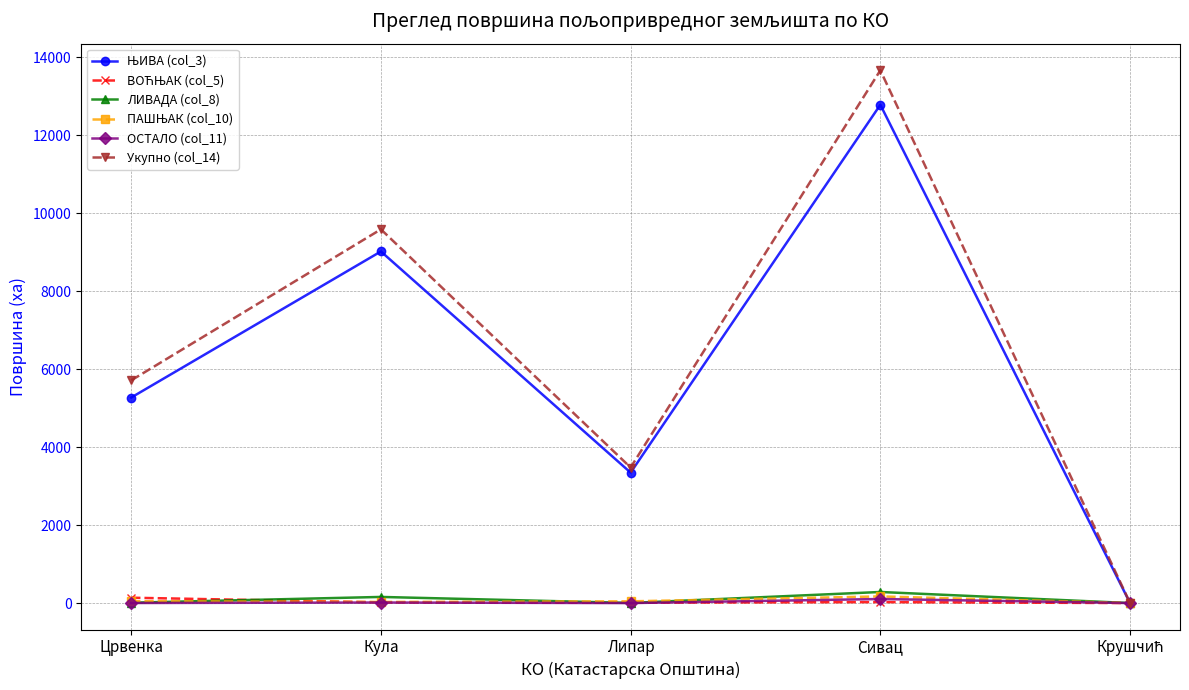

In ЛИВАДА (col_8), how many points are lower than both neighbors (excluding endpoints)?

1